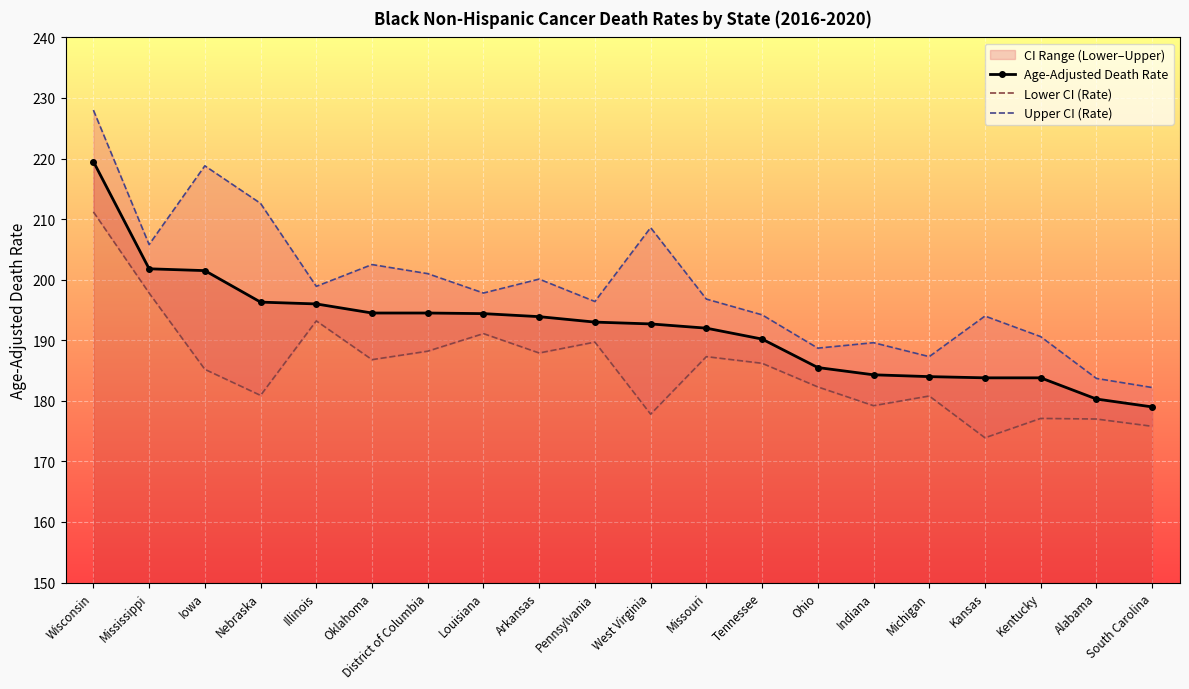

True or false: Lower CI (Rate) and Age-Adjusted Death Rate intersect in this chart.

False